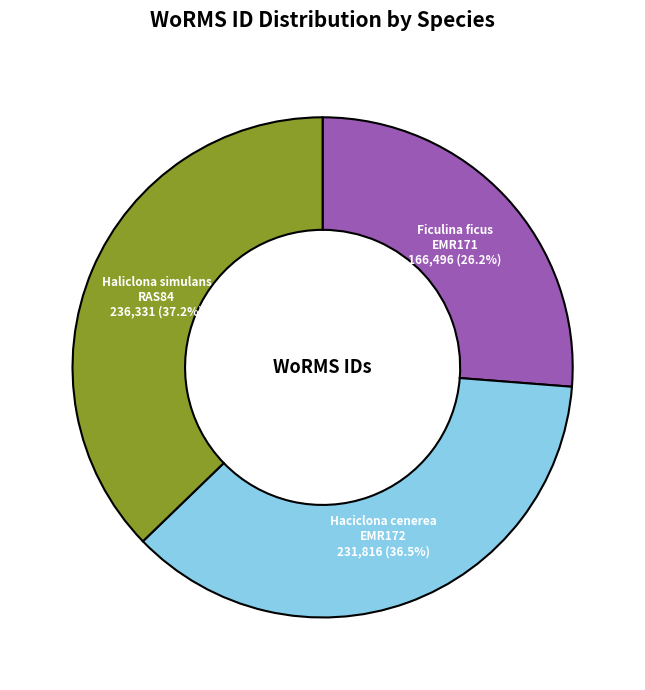

Is there a majority slice in this chart?

No